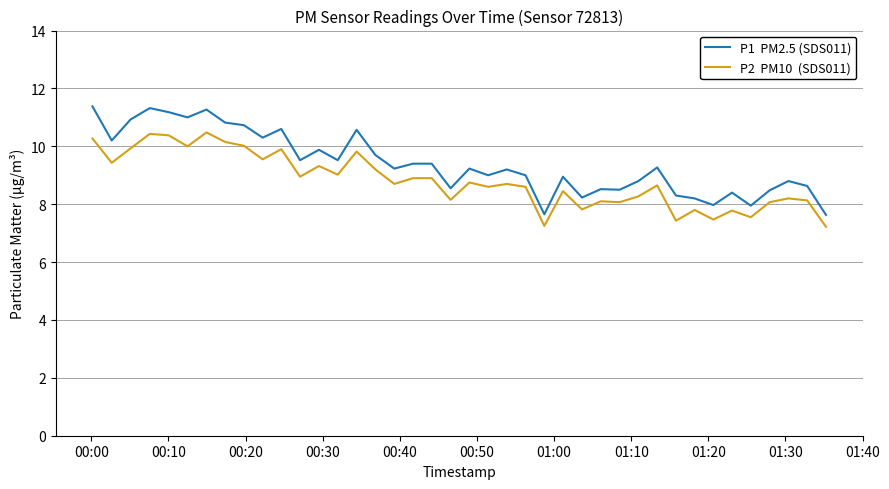

What is the minimum value shown in the chart?

7.2